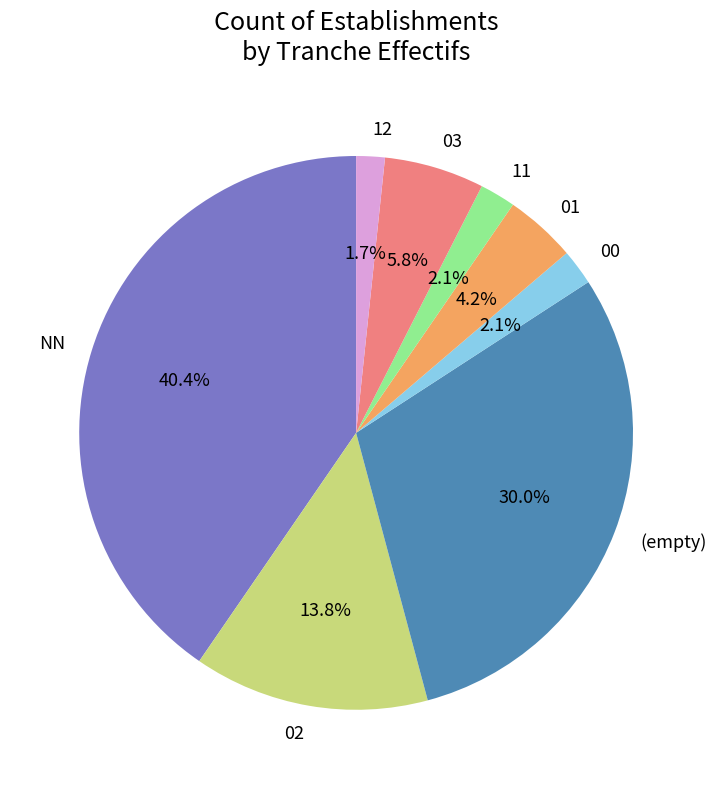

Does any single category account for the majority?

No